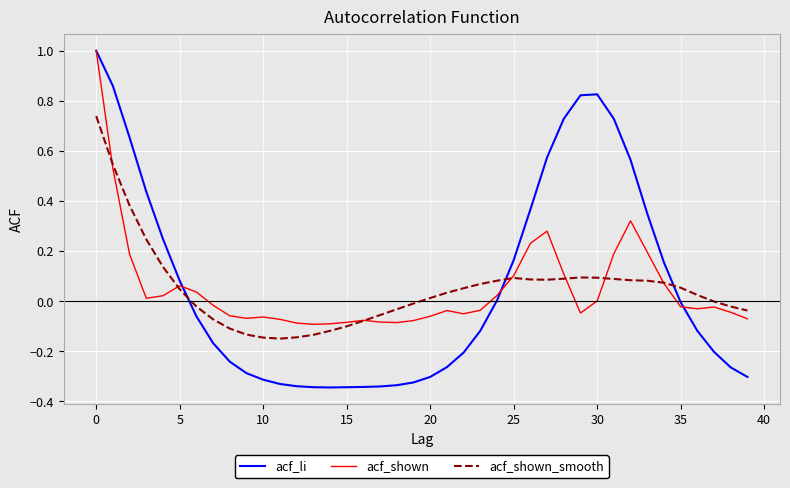

Which series ends up on top after the final intersection of acf_shown_smooth and acf_shown?

acf_shown_smooth